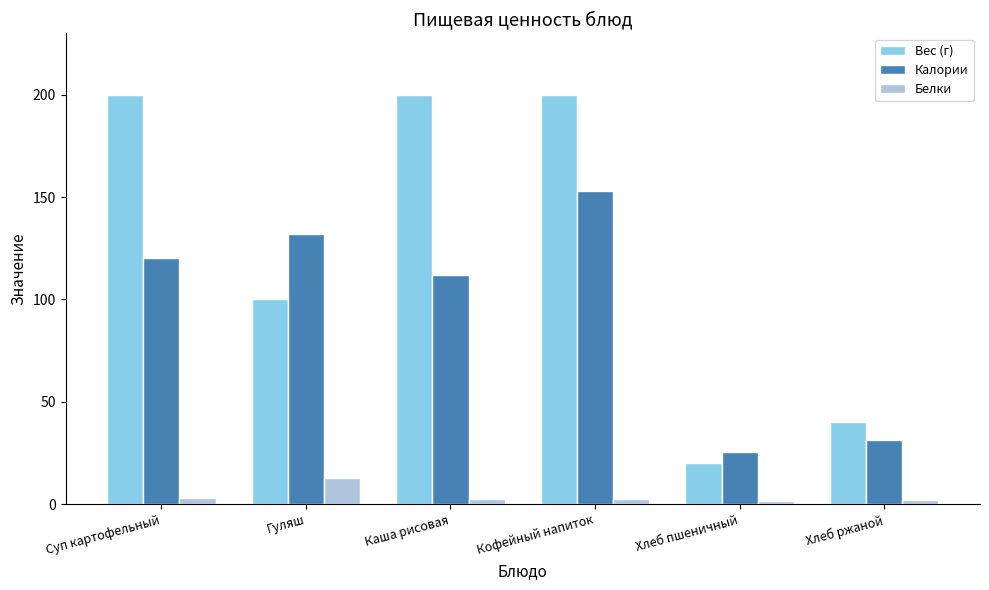

Which series has the largest total across all categories?

Вес (г)